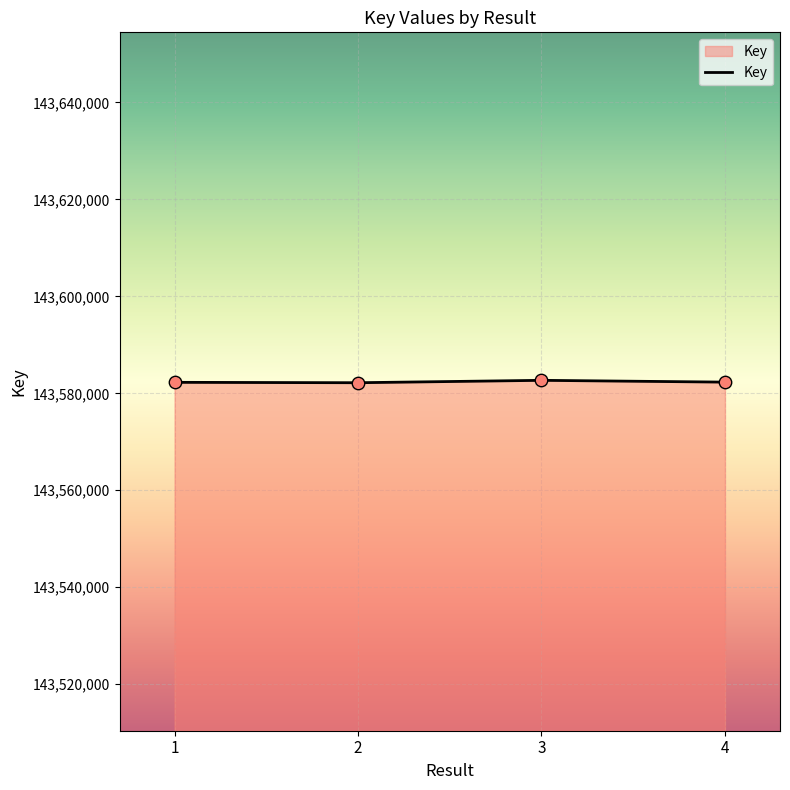

Approximately how many times larger is the value at 4 compared to 3?

1.0